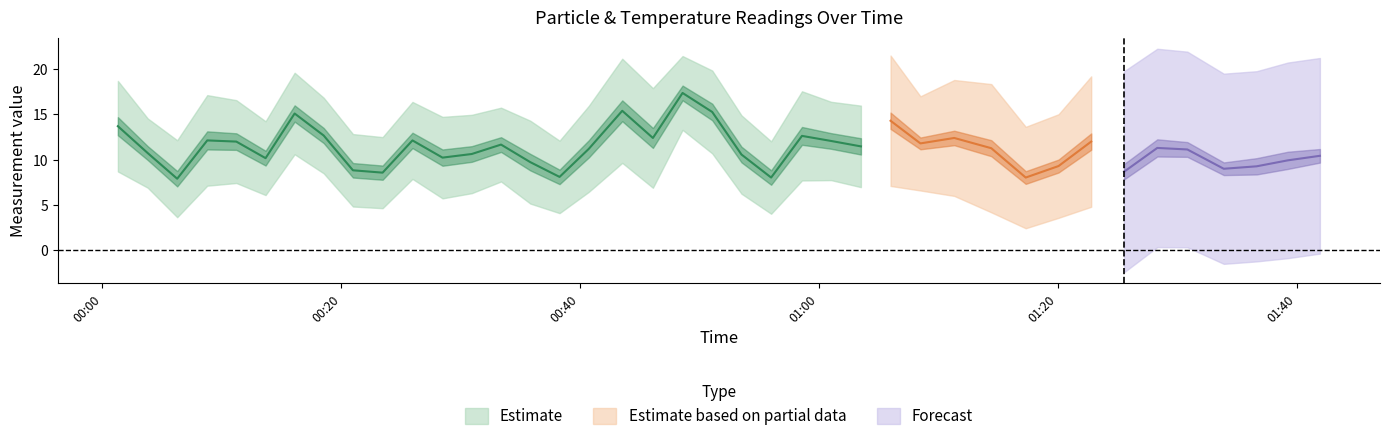

Is it true that Temp equals 10.6 at 39?

False